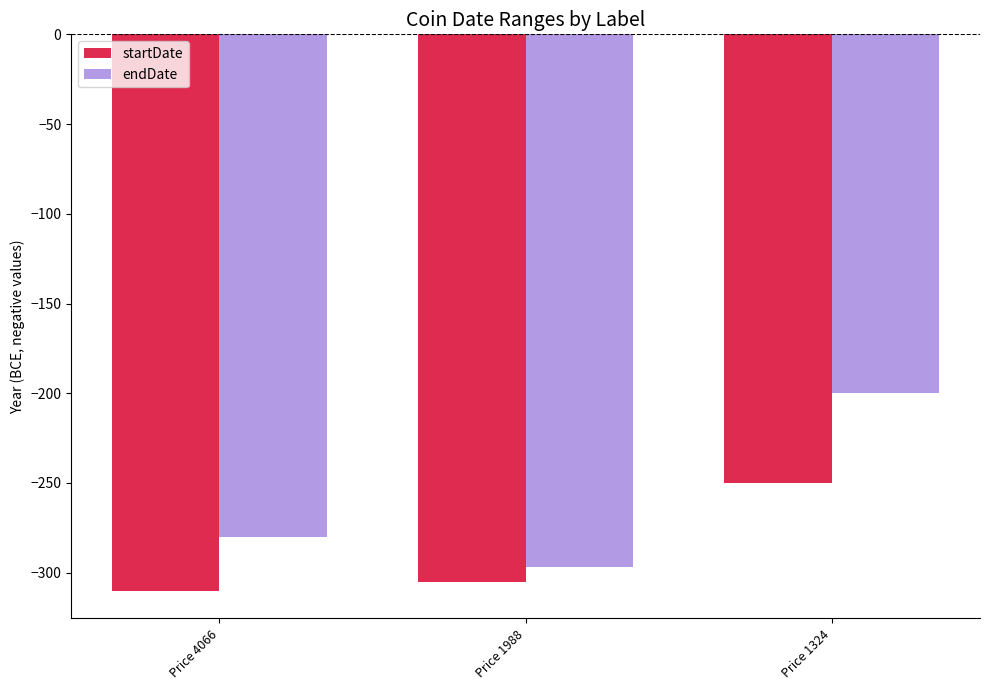

How many data points does each series have?

3